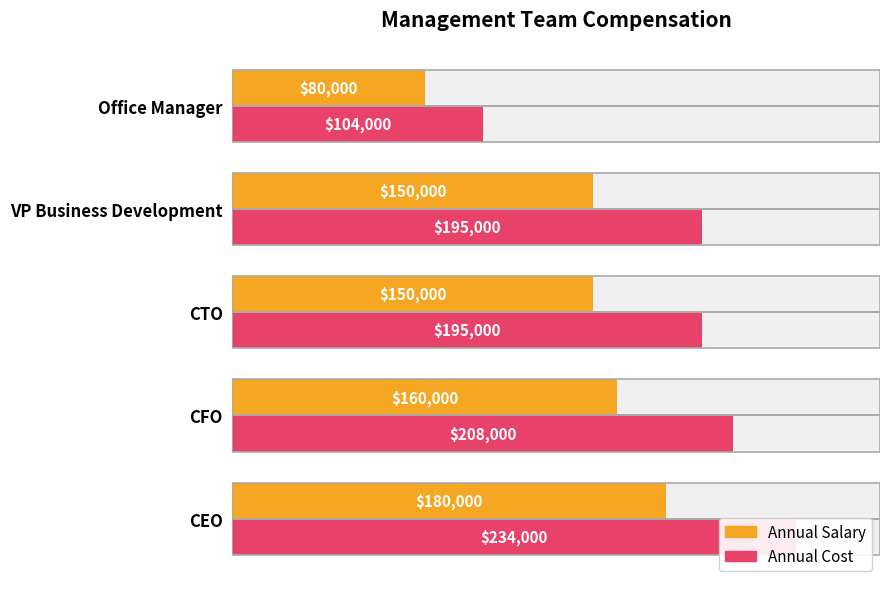

Reading left to right, transcribe all the data shown in this chart.

Annual Cost: 0=234000	50000=208000	100000=195000	150000=195000	200000=104000
Annual Salary: 0=180000	50000=160000	100000=150000	150000=150000	200000=80000